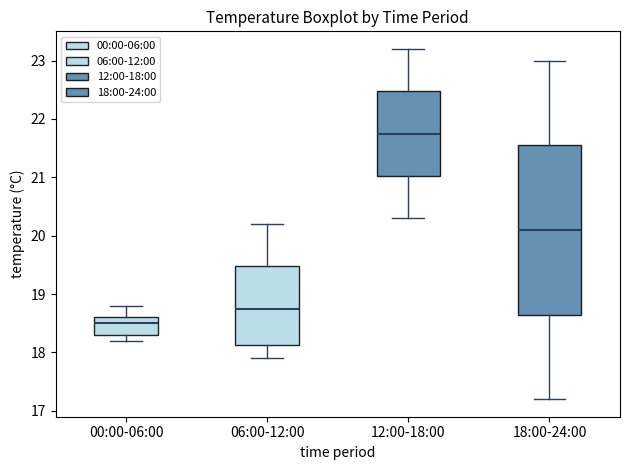

Reading left to right, transcribe this box plot: for each box, give where its median line is, the range the box spans, and where its two whiskers end, as read against the y-axis. The values are not printed on the chart, so give them approximately, as read against the axis.

00:00-06:00: median 18.5, box 18.3 to 18.6, whiskers 18.2 to 18.8
06:00-12:00: median 18.8, box 18.1 to 19.5, whiskers 17.9 to 20.2
12:00-18:00: median 21.8, box 21.0 to 22.5, whiskers 20.3 to 23.2
18:00-24:00: median 20.1, box 18.7 to 21.6, whiskers 17.2 to 23.0